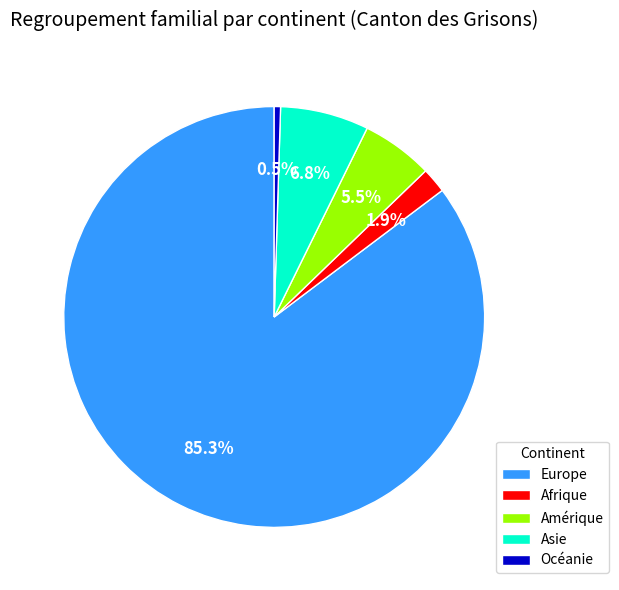

True or false: Europe accounts for 72% of the total.

False